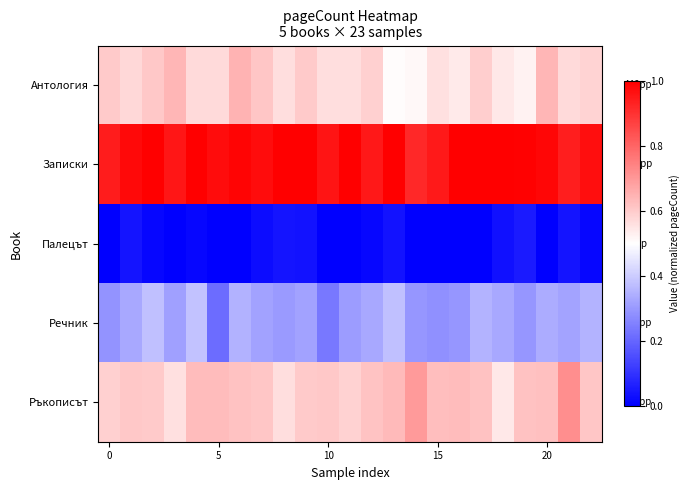

List the series in order of their peak value, lowest first.

Палецът, Речник, Антология, Ръкописът, Записки